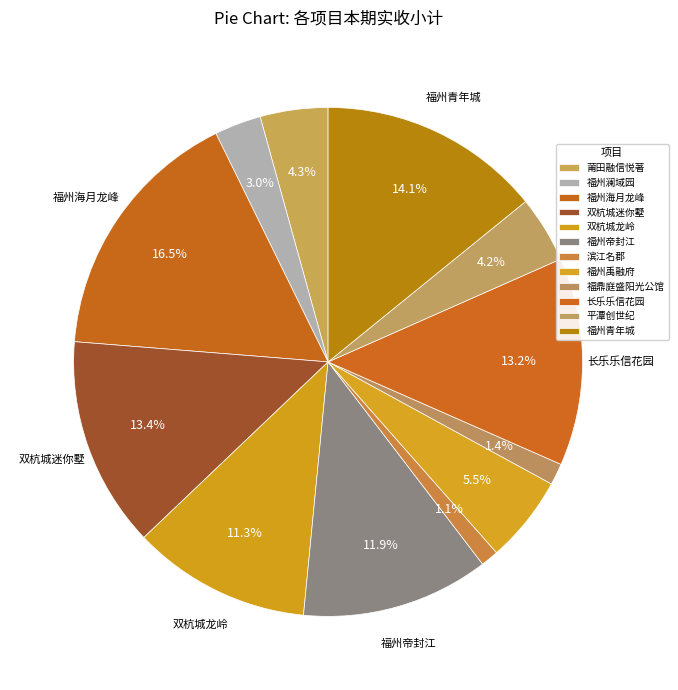

Count the number of slices in the pie.

12